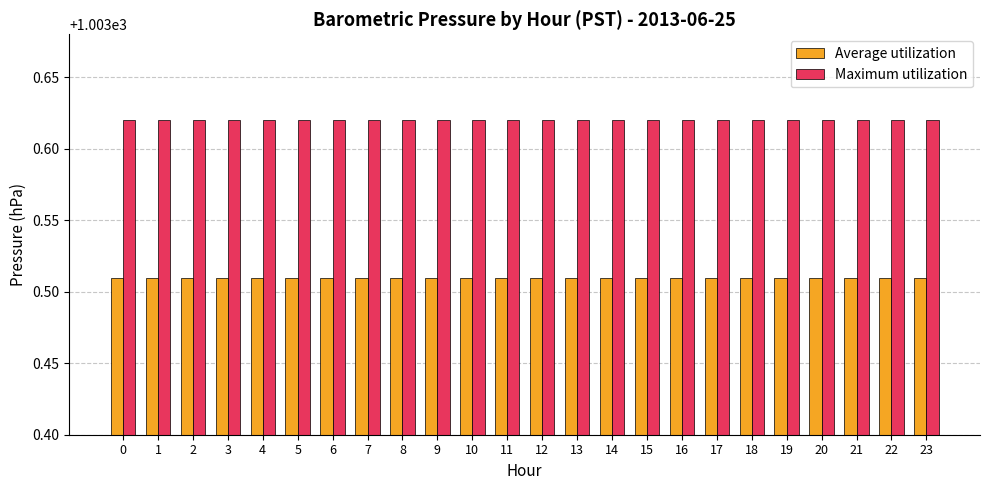

What are all the series names shown in the legend?

Average utilization, Maximum utilization